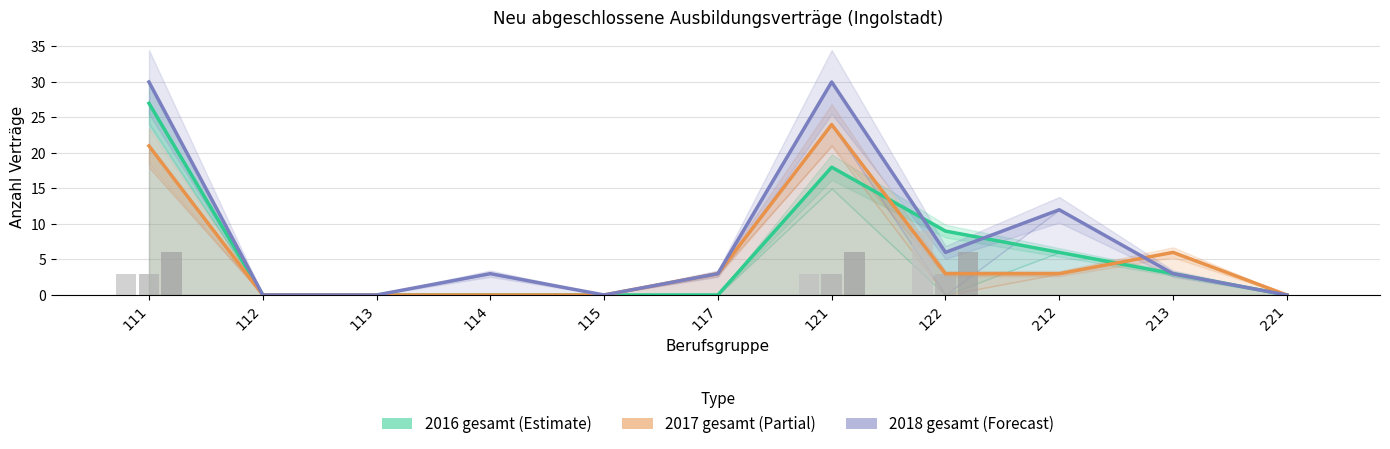

At which category is the sum across all series the highest?

111